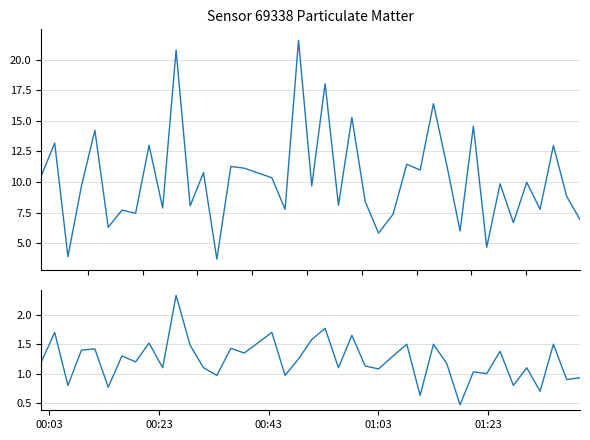

At how many categories does at least one series exceed 14?

7